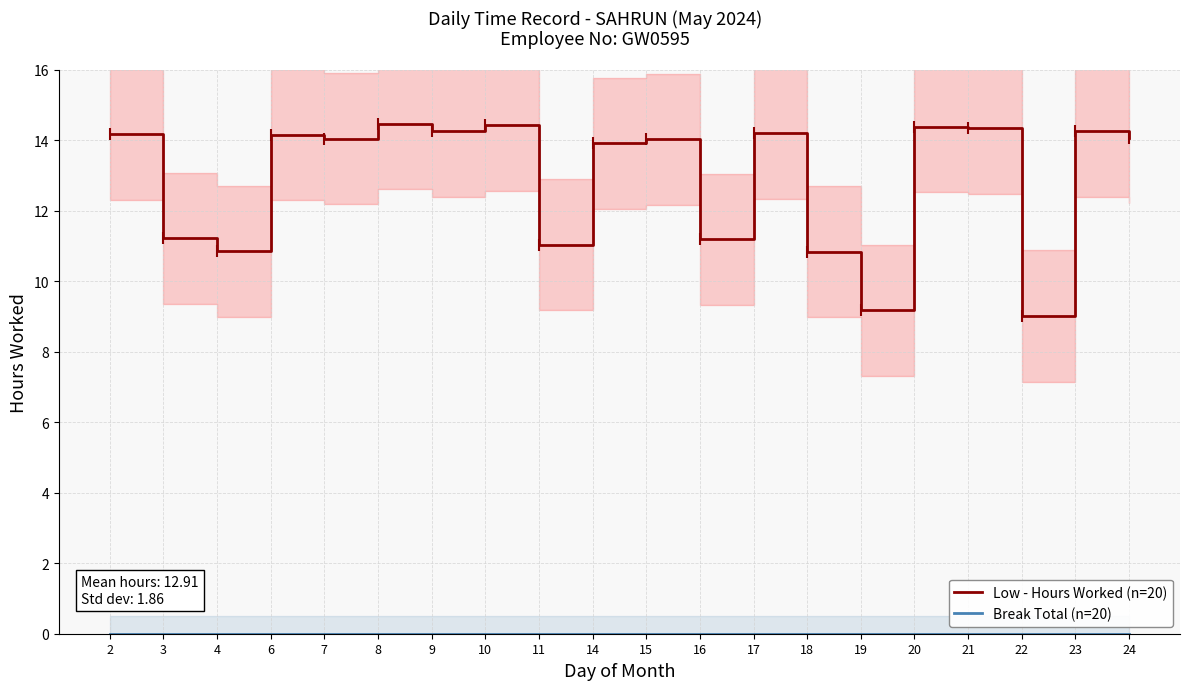

Count the number of data series in this chart.

2